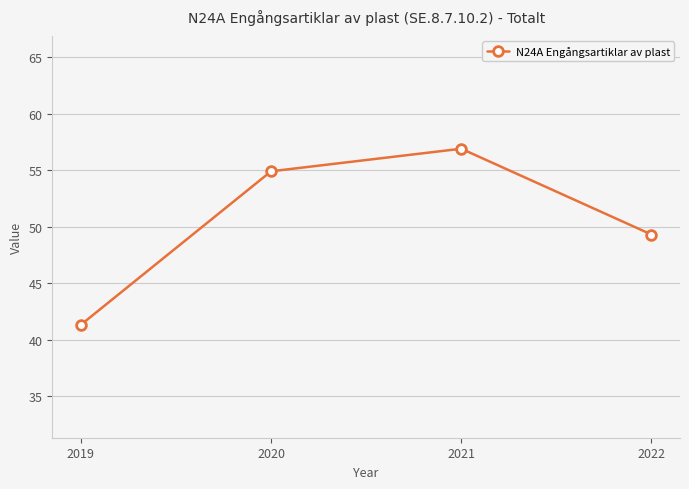

Is this an area chart (filled region under the line)?

No